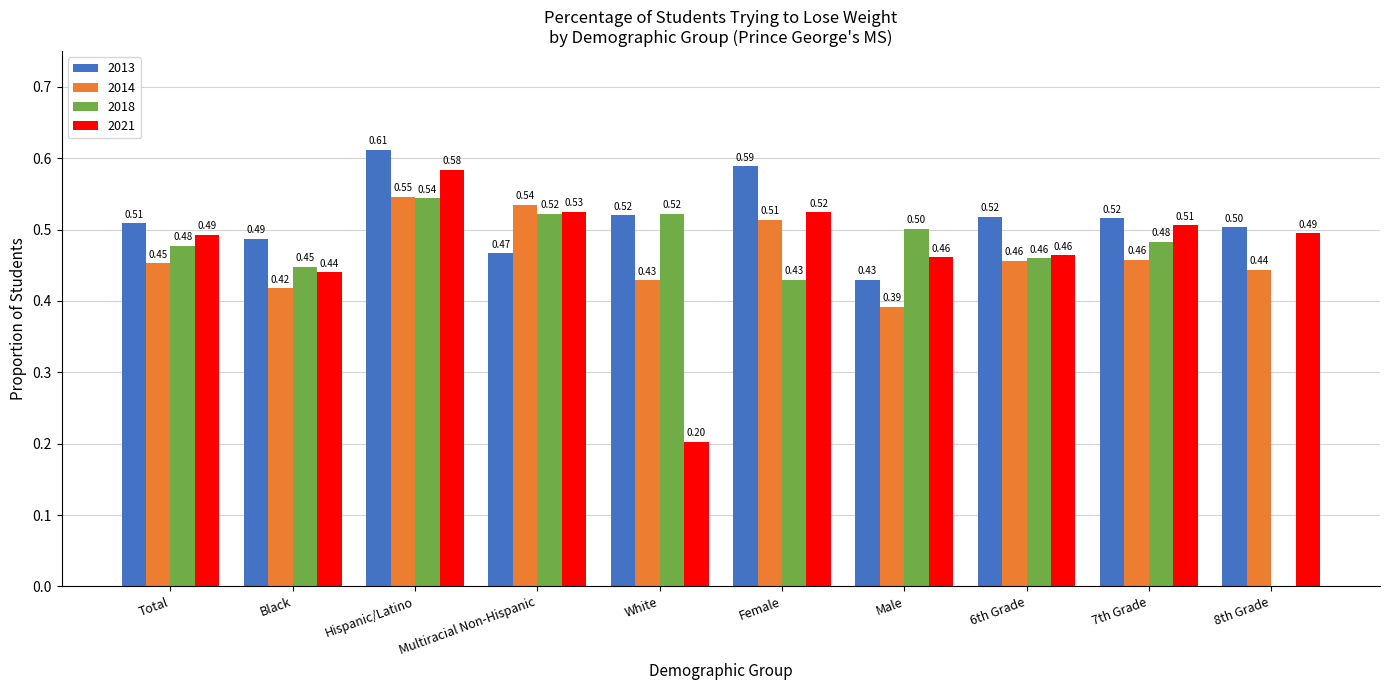

Which category has the highest value across all series?

Hispanic/Latino